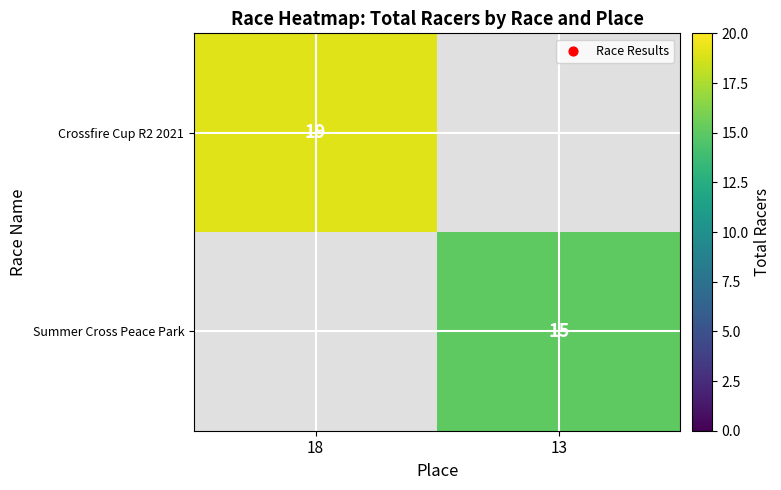

The value of Summer Cross Peace Park at 13 is 6. True or false?

False